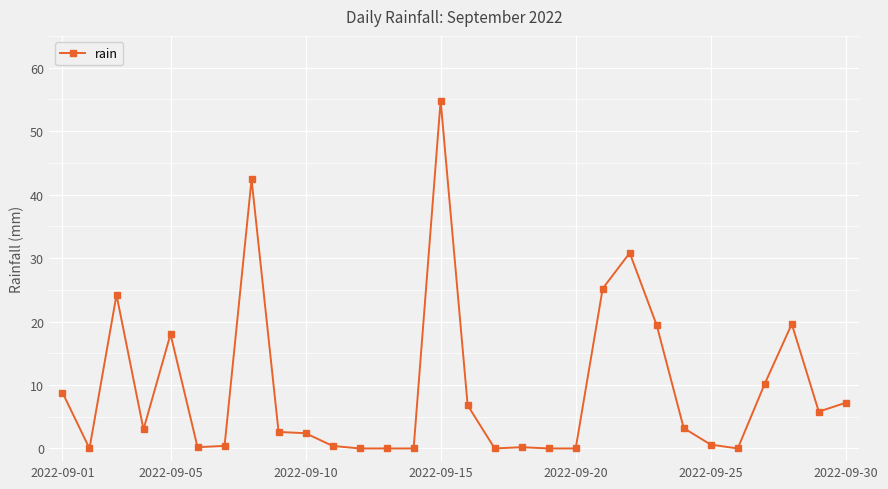

What is the sum of all values?

286.2